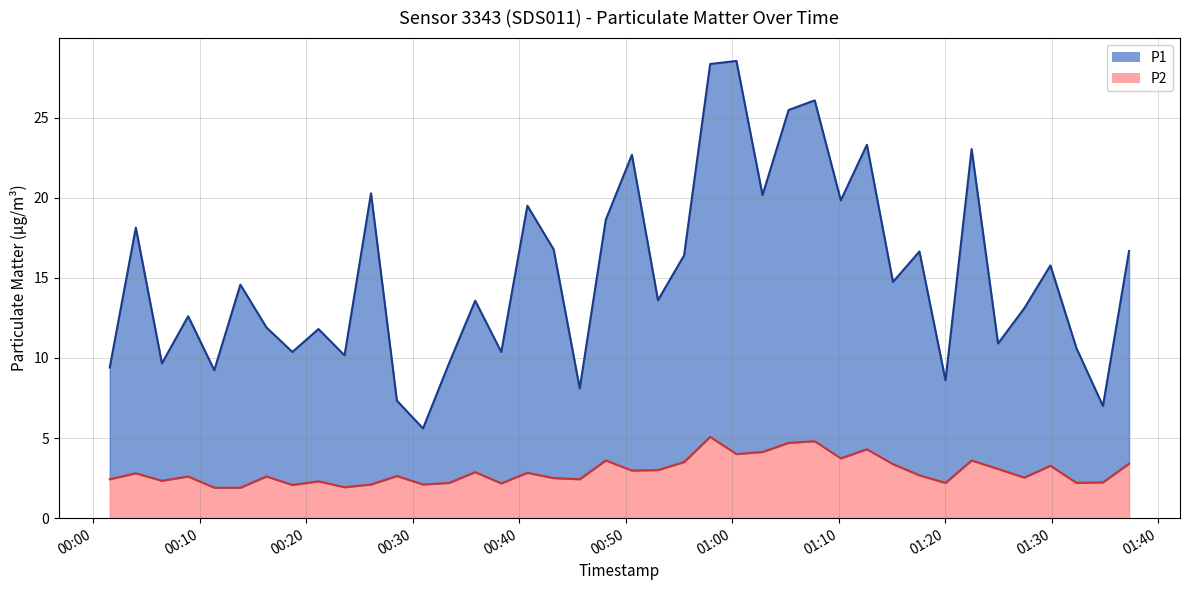

How many lines are shown in the chart?

2